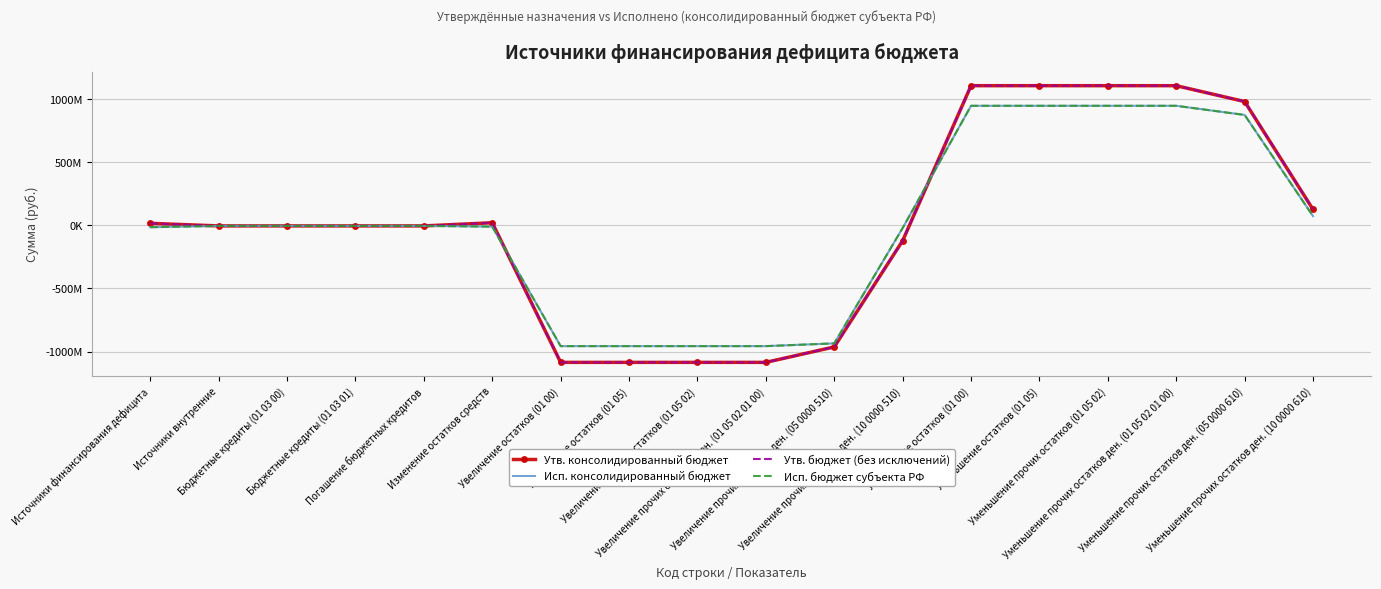

How many data points in Исп. бюджет субъекта РФ are above -4777200?

6